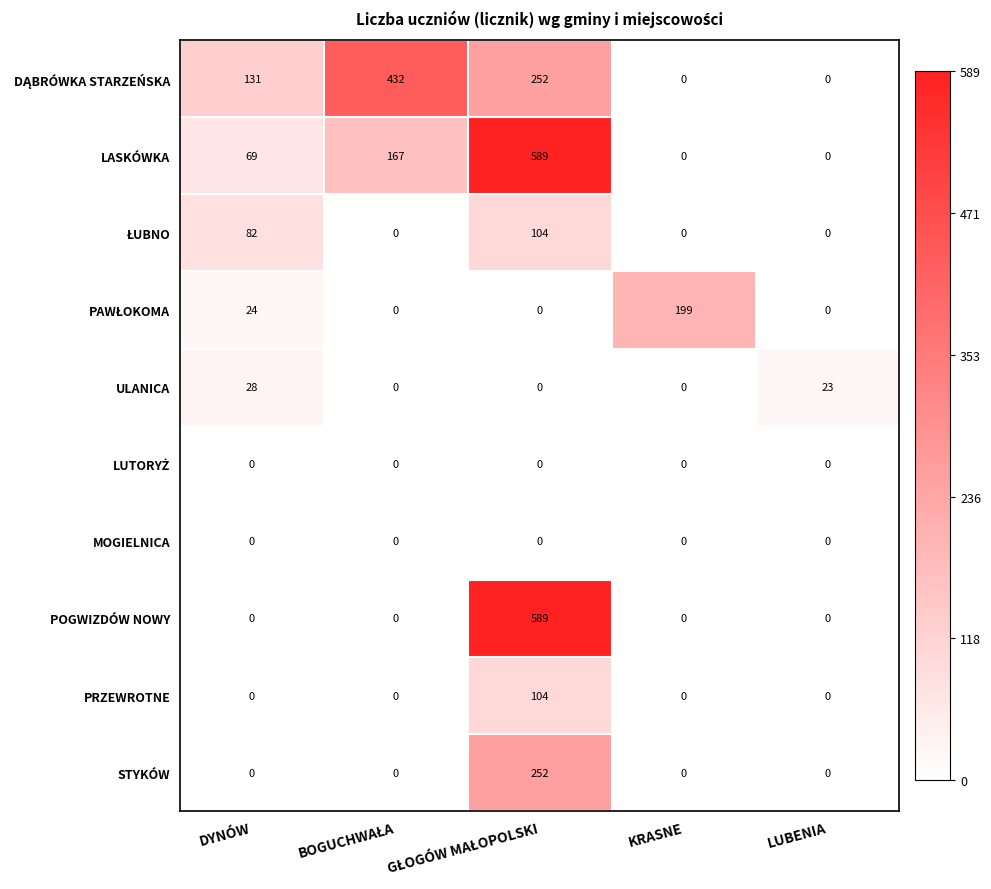

The MOGIELNICA series shows 0 at KRASNE. True or false?

True